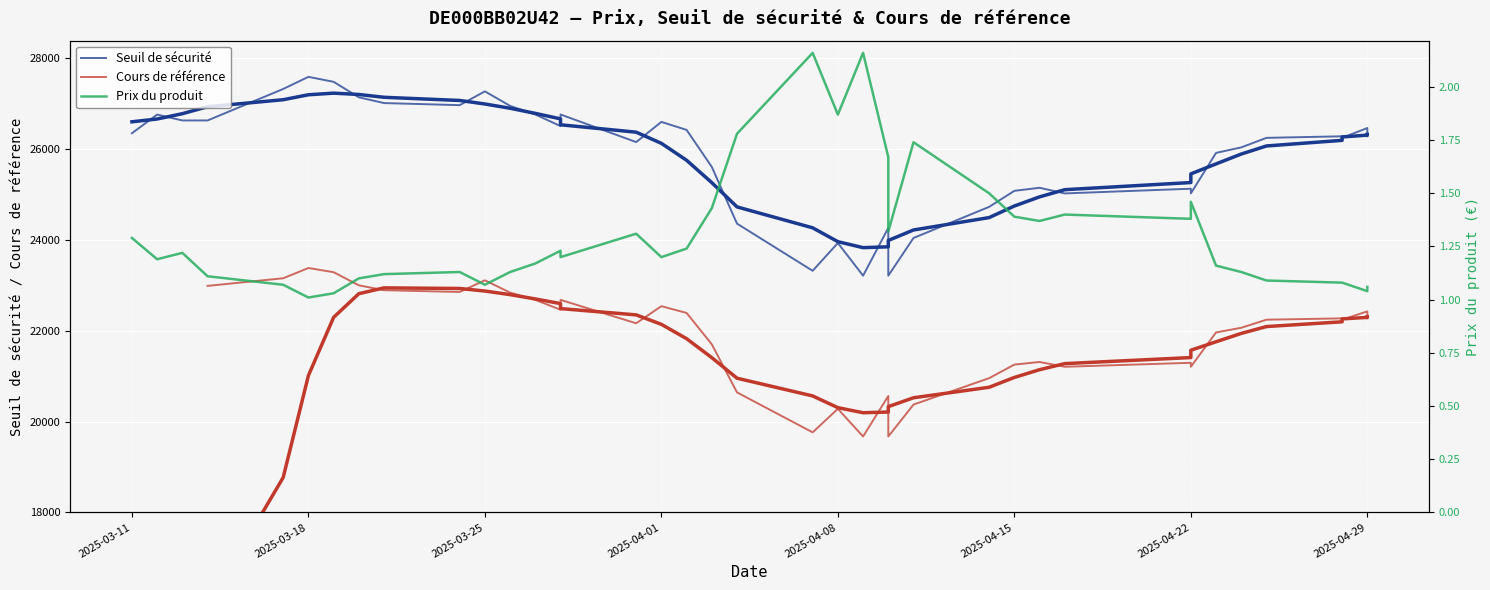

How many values in the Seuil de sécurité series are below 26280?

19